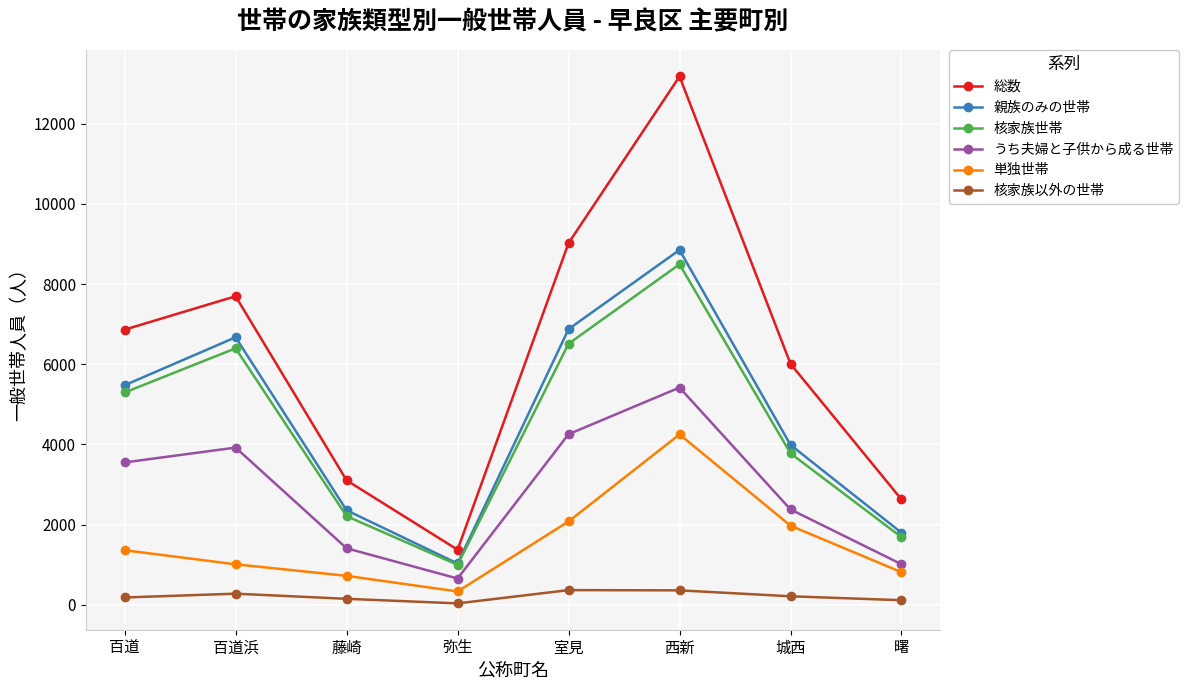

What value does the うち夫婦と子供から成る世帯 series have at 百道浜, to the nearest 100?

3900